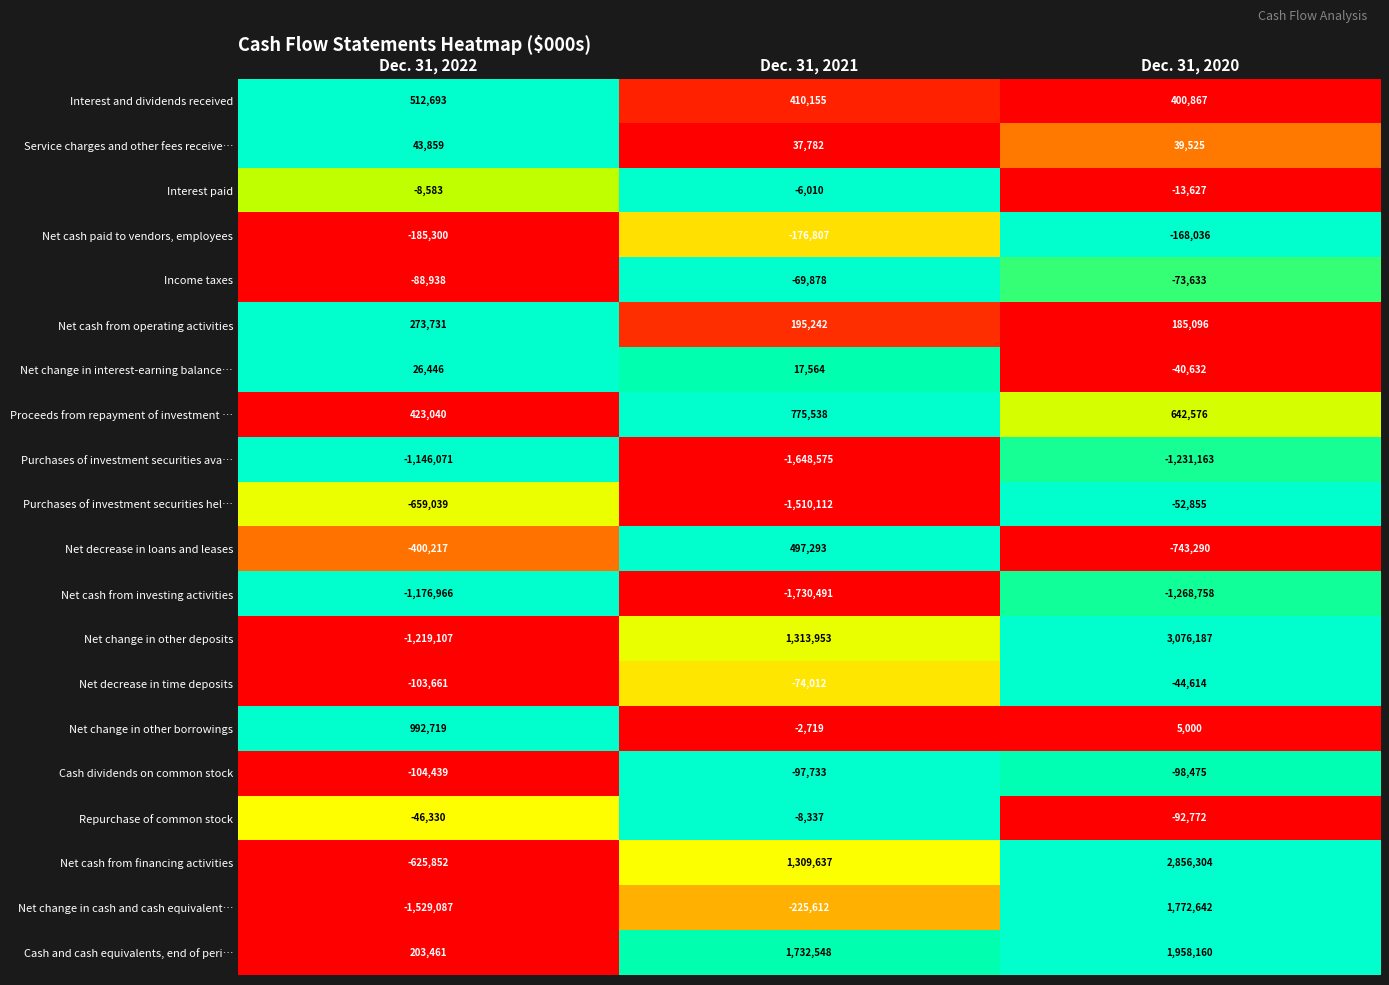

What is the spread (max minus min) of values at Dec. 31, 2021?

3463039